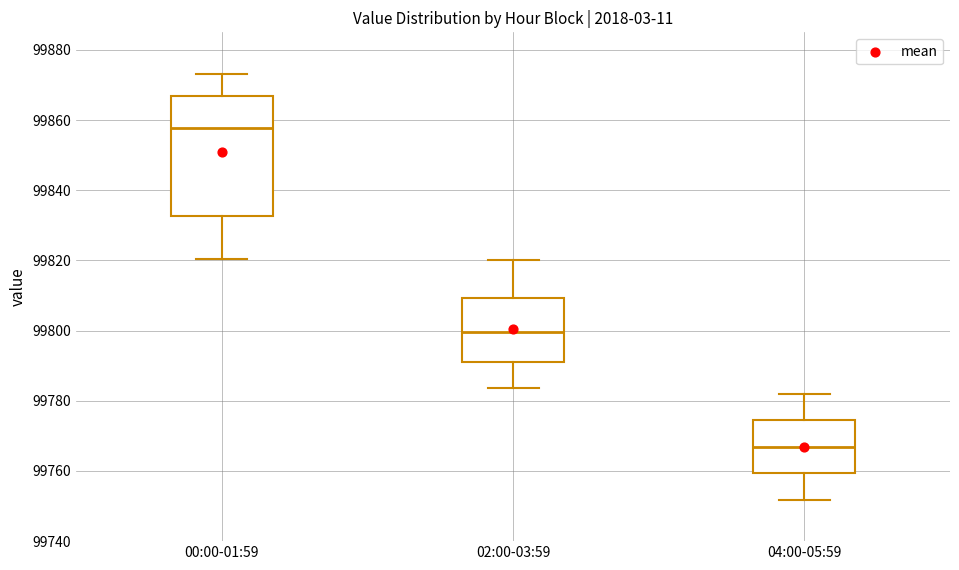

Reading left to right, transcribe this box plot: for each box, give where its median line is, the range the box spans, and where its two whiskers end, as read against the y-axis. The values are not printed on the chart, so give them approximately, as read against the axis.

00:00-01:59: median 99858, box 99832 to 99866, whiskers 99820 to 99874
02:00-03:59: median 99800, box 99792 to 99810, whiskers 99784 to 99820
04:00-05:59: median 99766, box 99760 to 99774, whiskers 99752 to 99782